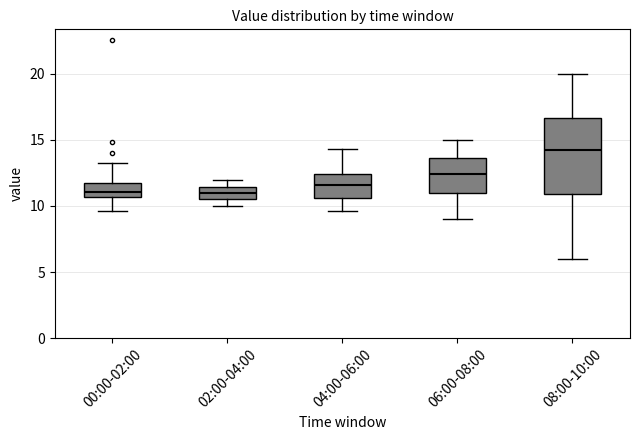

Reading left to right, transcribe this box plot: for each box, give where its median line is, the range the box spans, and where its two whiskers end, as read against the y-axis. The values are not printed on the chart, so give them approximately, as read against the axis.

00:00-02:00: median 11.0, box 10.5 to 11.5, whiskers 9.5 to 13.0
02:00-04:00: median 11.0, box 10.5 to 11.5, whiskers 10.0 to 12.0
04:00-06:00: median 11.5, box 10.5 to 12.5, whiskers 9.5 to 14.5
06:00-08:00: median 12.5, box 11.0 to 13.5, whiskers 9.0 to 15.0
08:00-10:00: median 14.5, box 11.0 to 16.5, whiskers 6.0 to 20.0